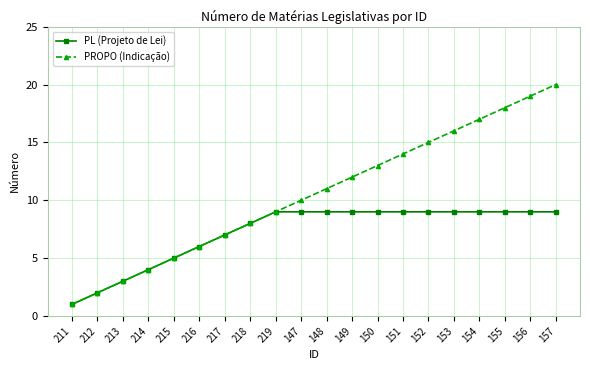

List the series in order of their peak value, lowest first.

PL (Projeto de Lei), PROPO (Indicação)